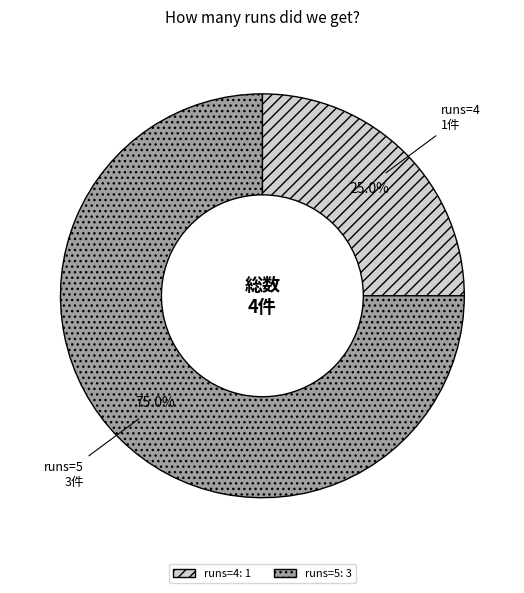

Is there a majority slice in this chart?

Yes